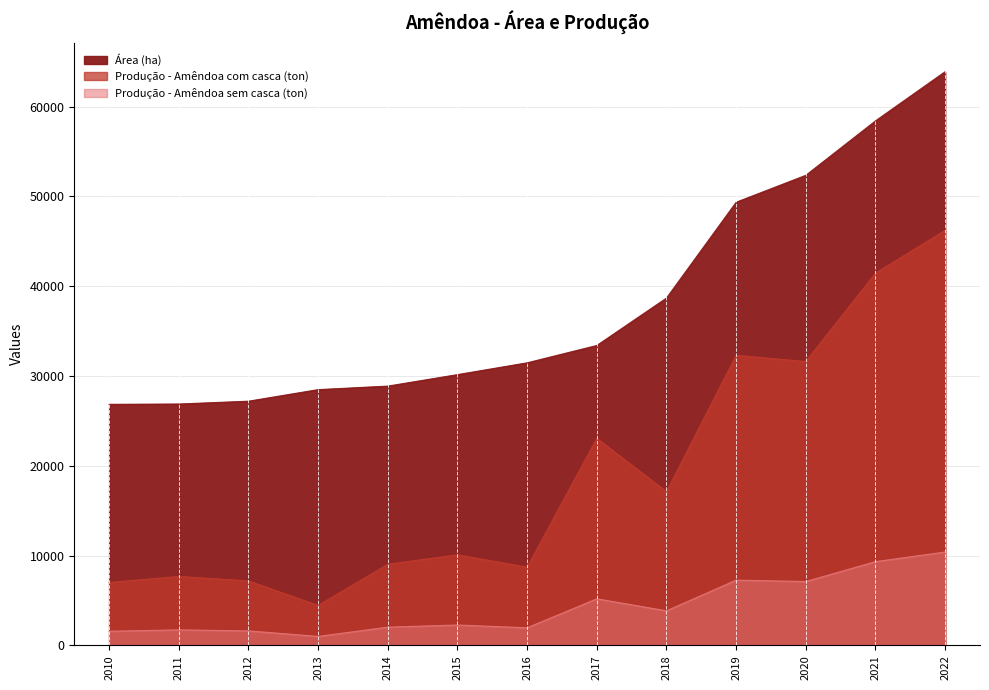

What is the difference between the maximum and minimum values in the Área (ha) series?

37042.0